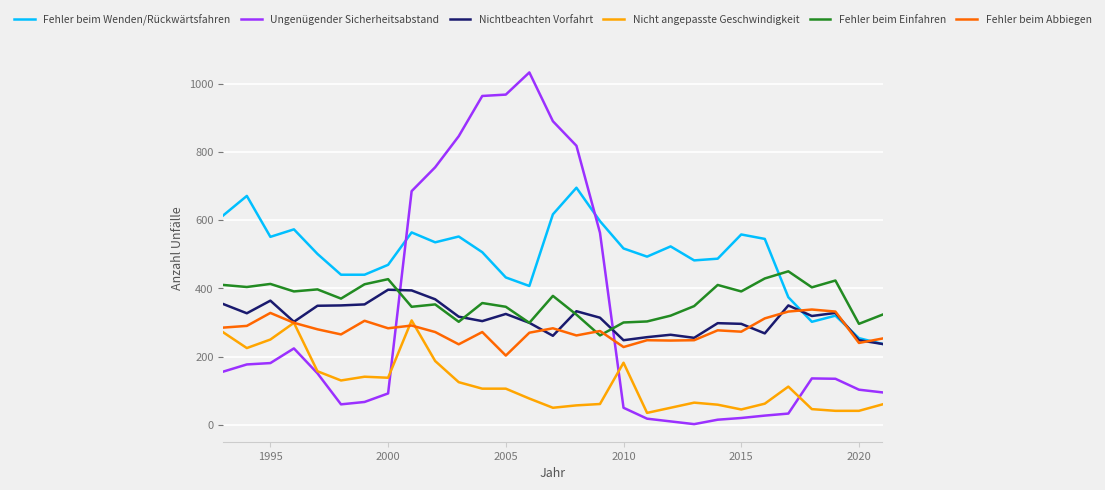

Does the chart display data point markers on the line(s)?

No